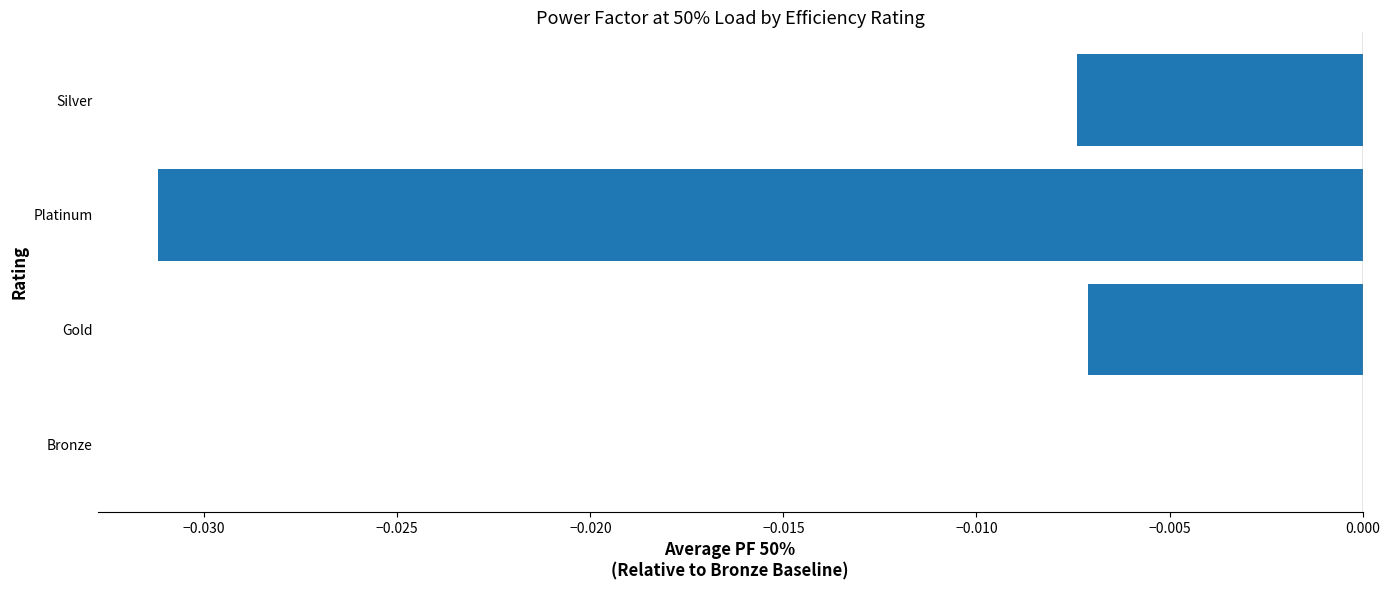

Are the bars grouped side by side (vs. stacked)?

No